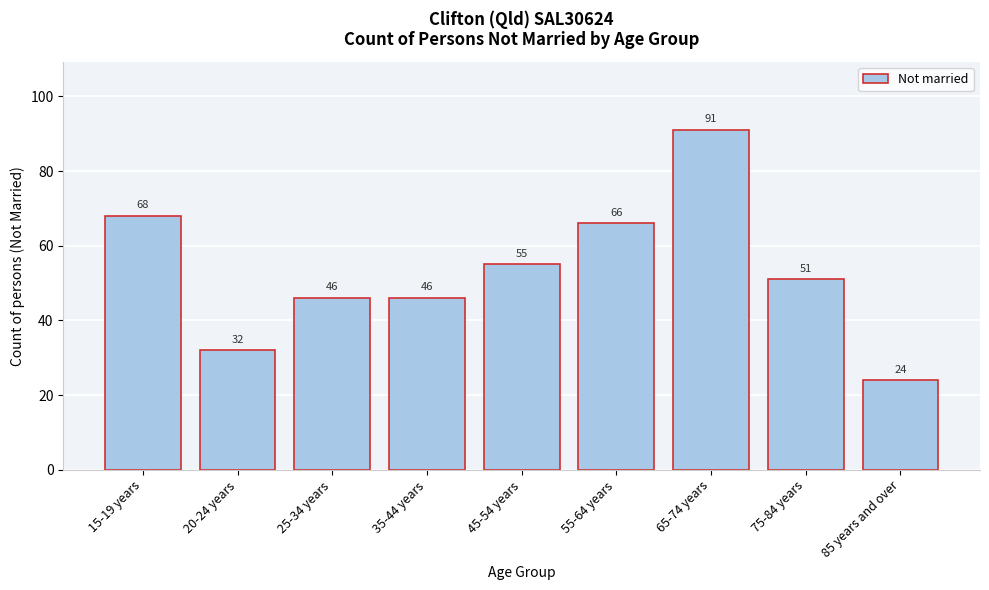

Reading left to right, list all the values displayed in this chart.

68	32	46	46	55	66	91	51	24